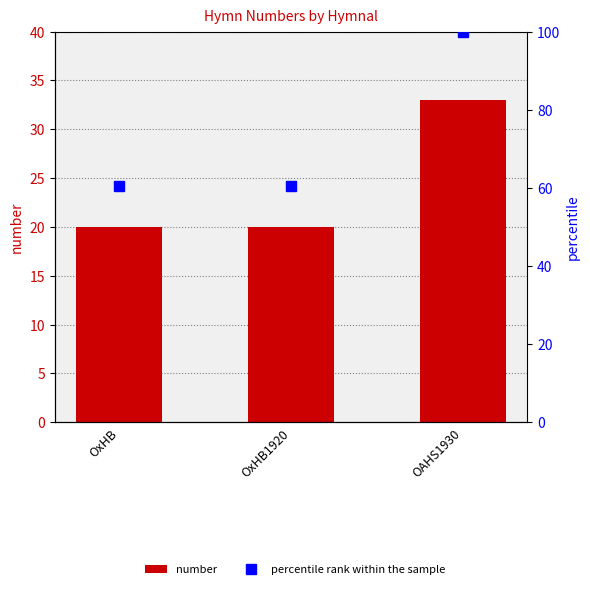

What is the difference between the number values at OxHB and OAHS1930?

13.0